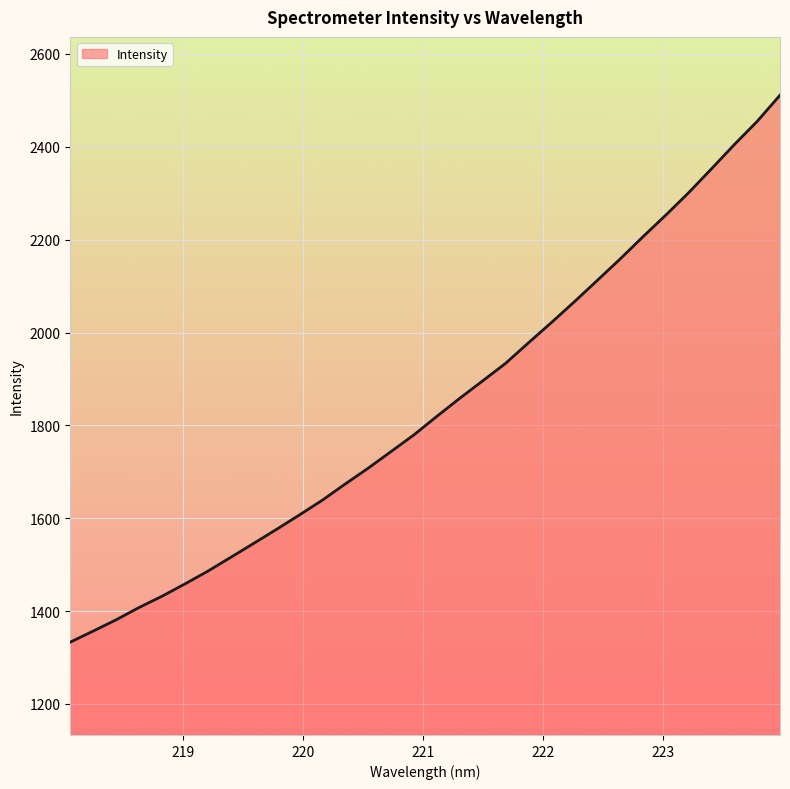

What is the smallest value displayed?

1333.2